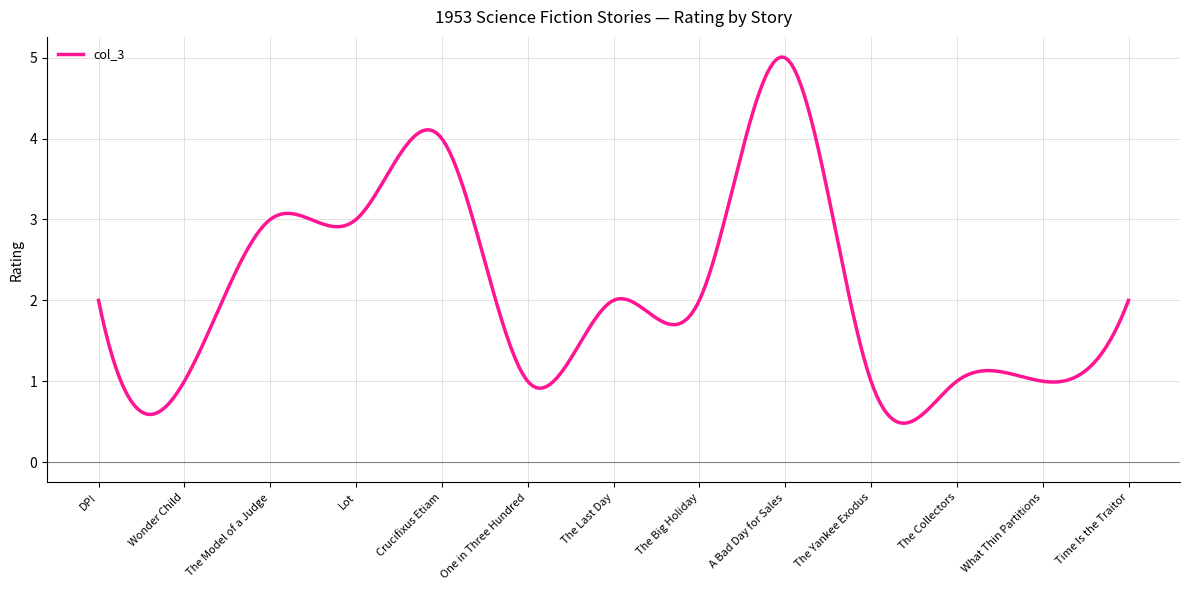

What is the minimum value shown in the chart?

0.5